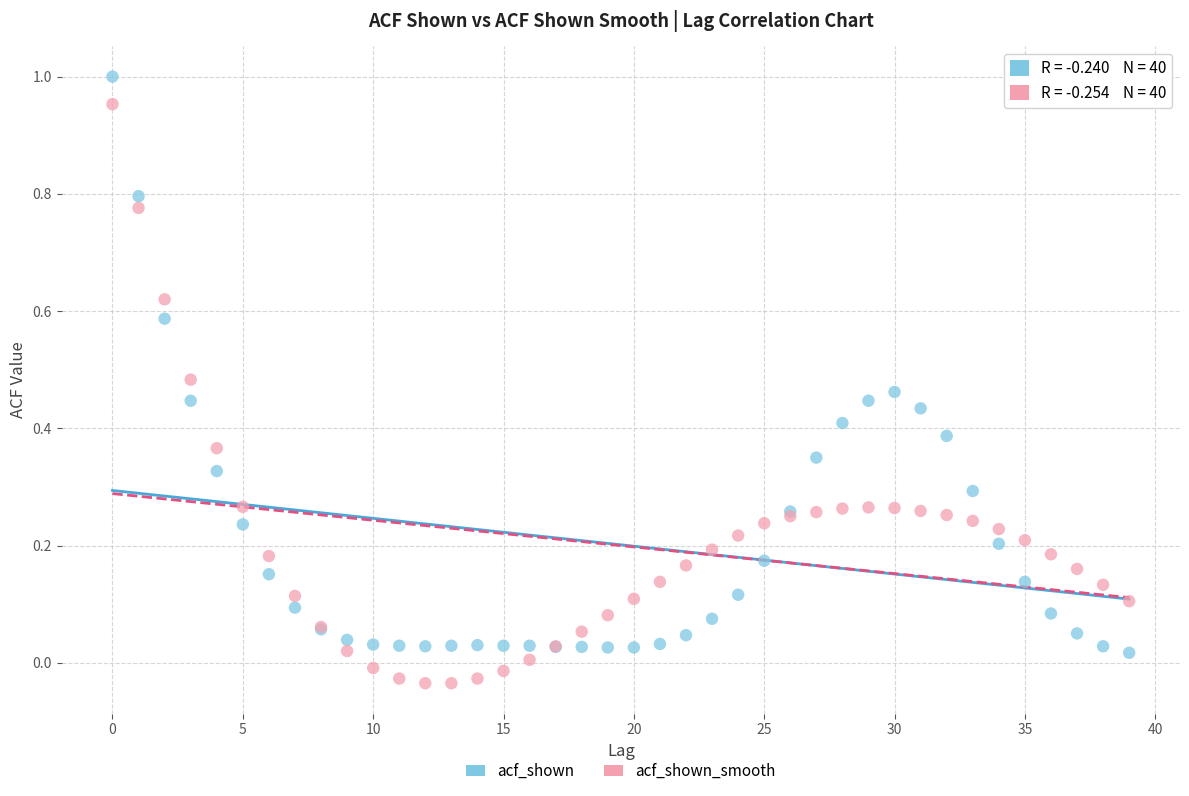

What are all the series names shown in the legend?

acf_shown, acf_shown_smooth